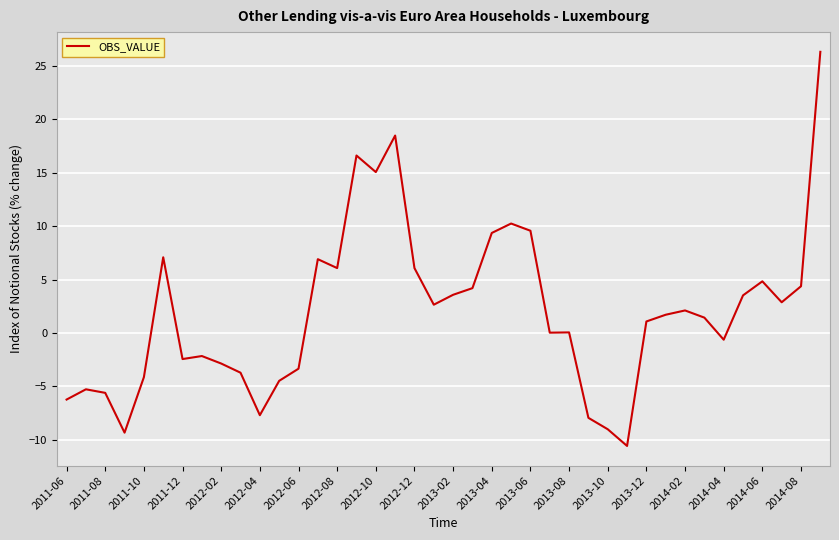

What is the greatest value displayed?

26.3